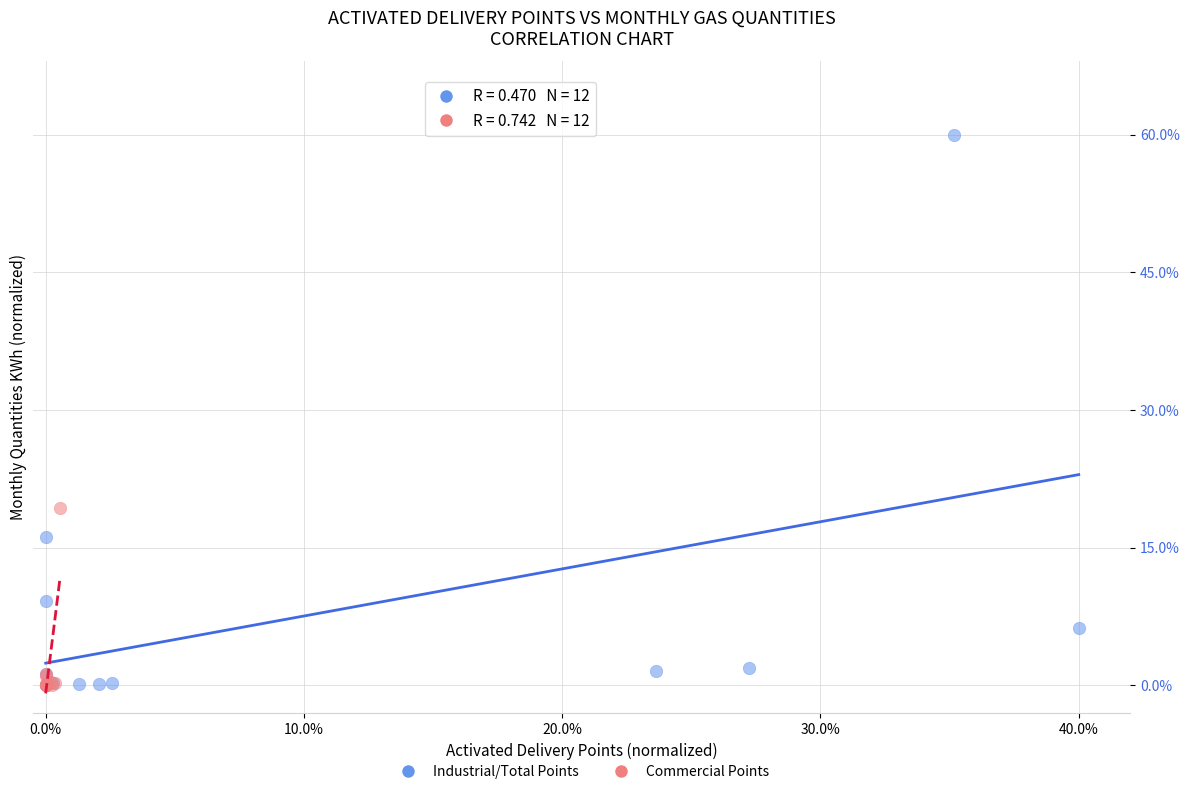

Which series has the largest Y range (max minus min)?

Industrial/Total Points